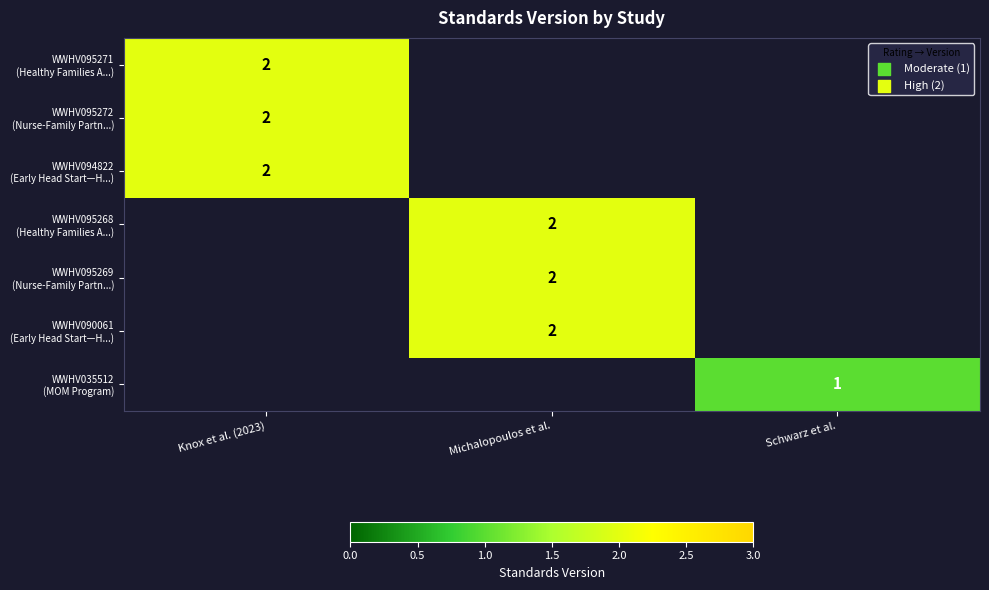

Rank the categories by WWHV095271 (Healthy Families A...) value from lowest to highest.

Knox et al. (2023), Michalopoulos et al., Schwarz et al.